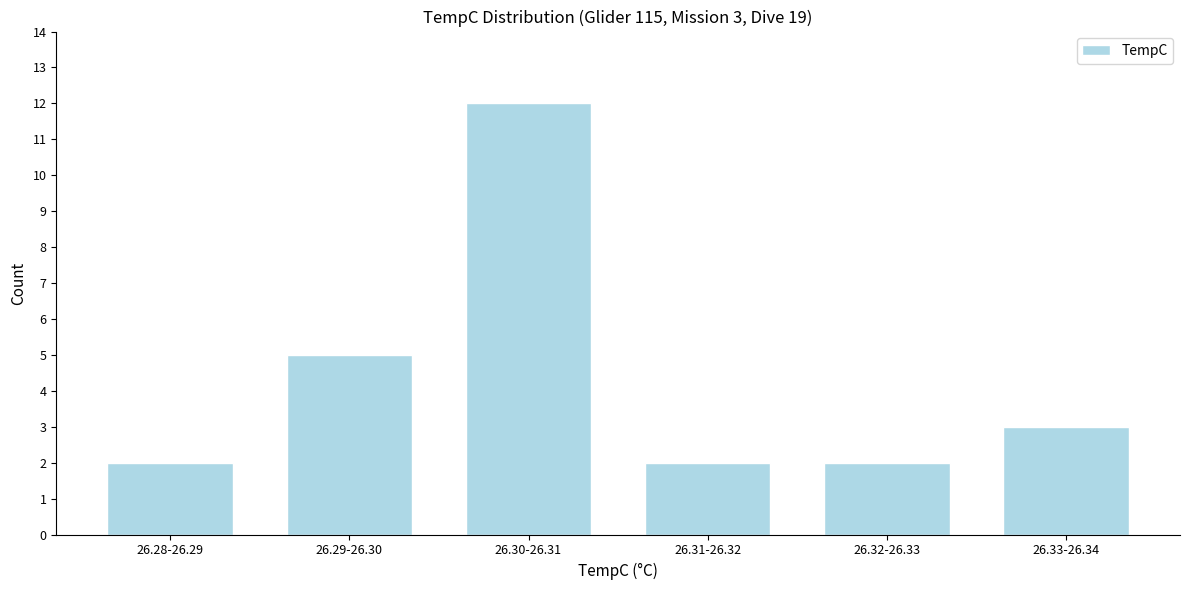

Reading left to right, what are all the values shown in this chart?

2	5	12	2	2	3